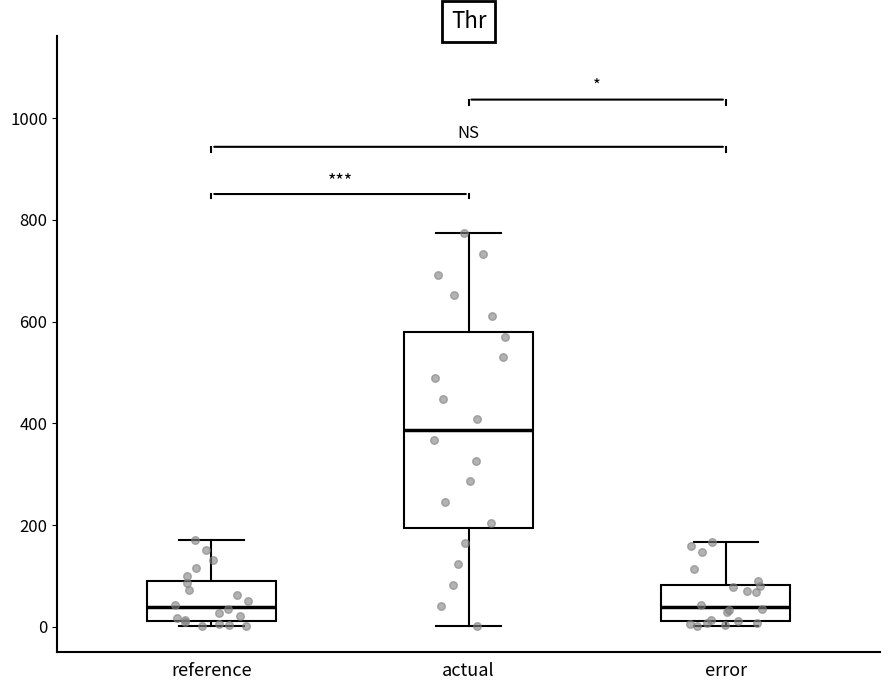

Where does the upper whisker of the box for actual end on the y-axis? The values are not printed on the chart, so give them approximately, as read against the axis.

780